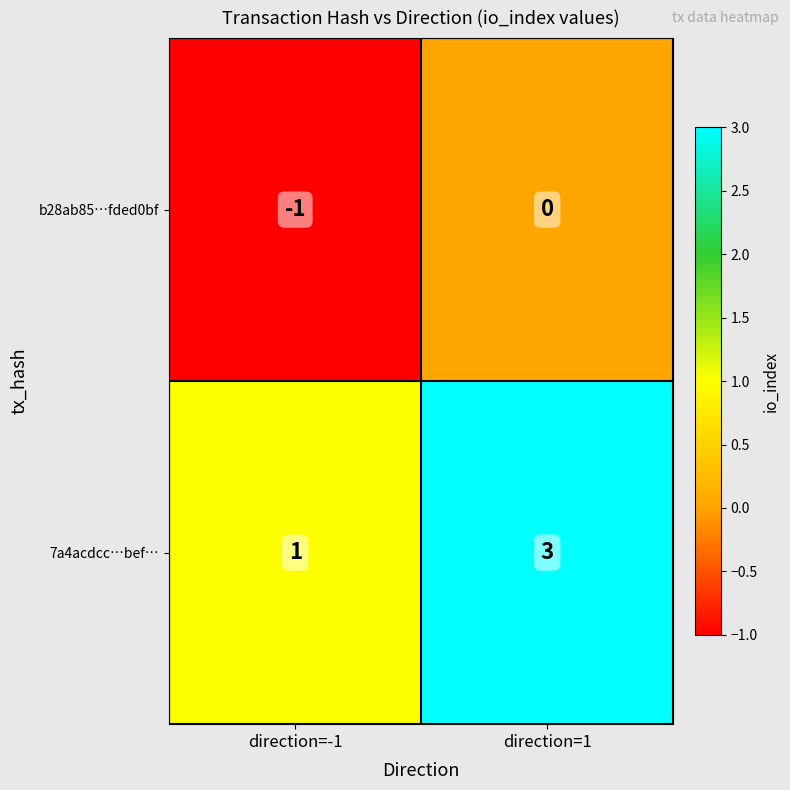

Rank the series by their maximum value, from highest to lowest.

7a4acdcc…bef…, b28ab85…fded0bf